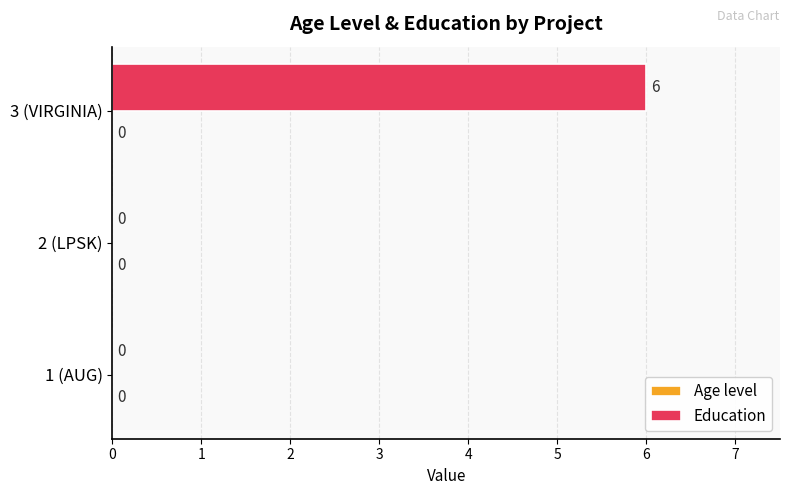

What is the sum of all values?

6